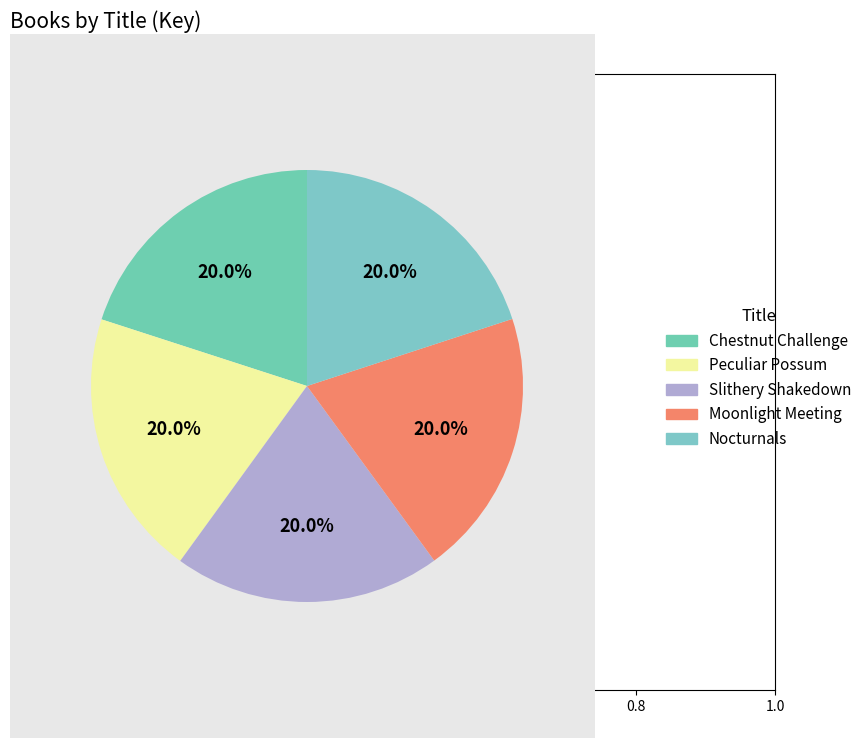

Does any single category account for the majority?

No